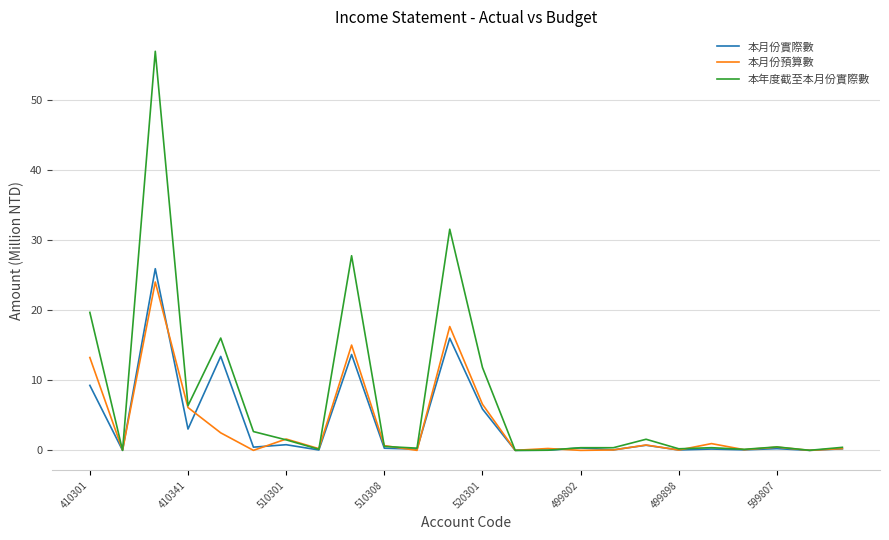

Which series has the widest spread of values?

本年度截至本月份實際數